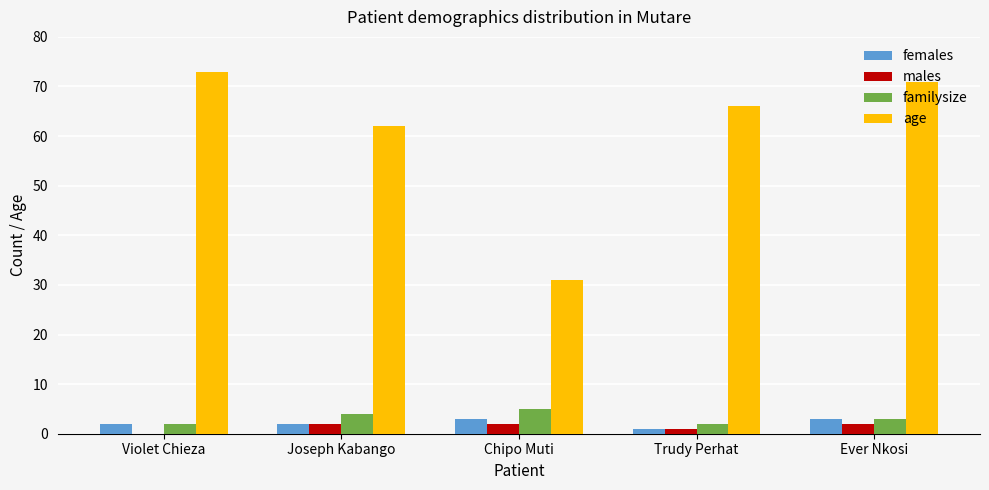

What is the total value across all series at Joseph Kabango?

70